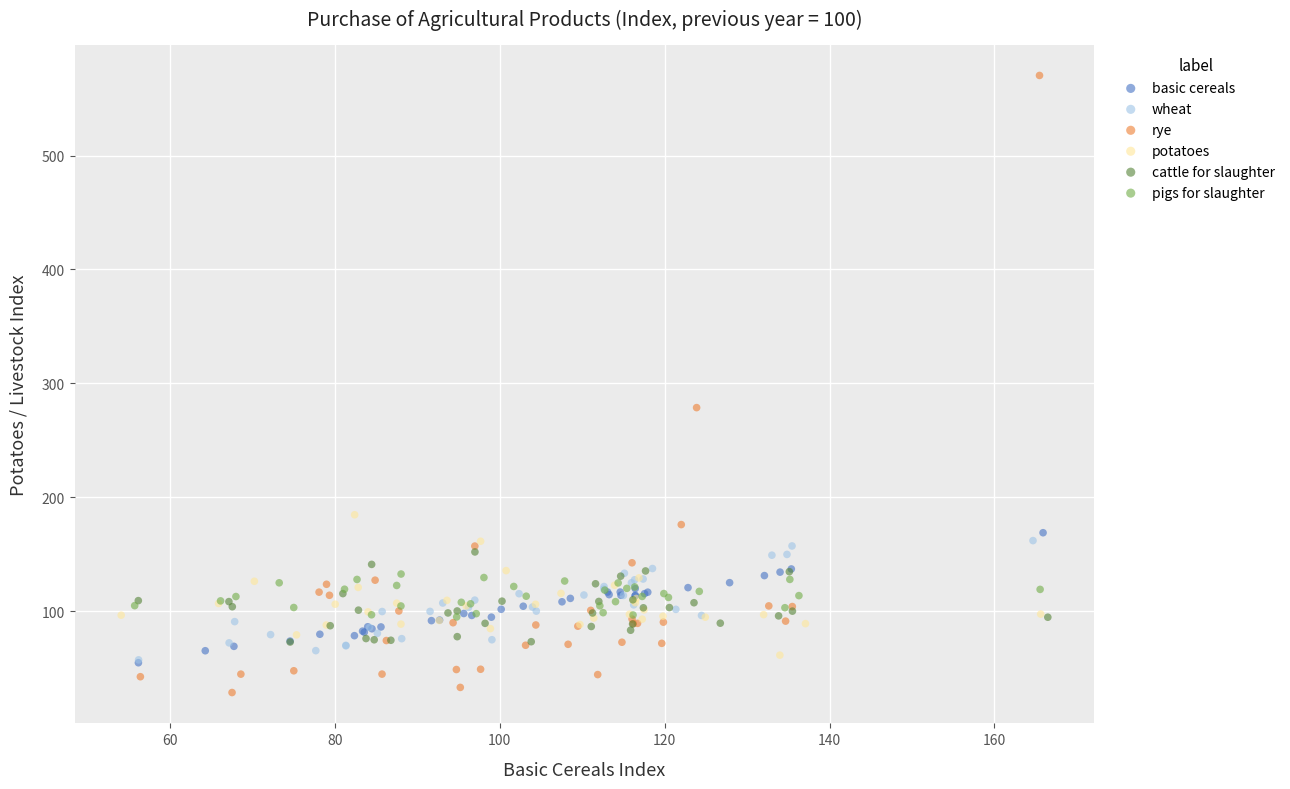

Which series has the largest Y range (max minus min)?

rye